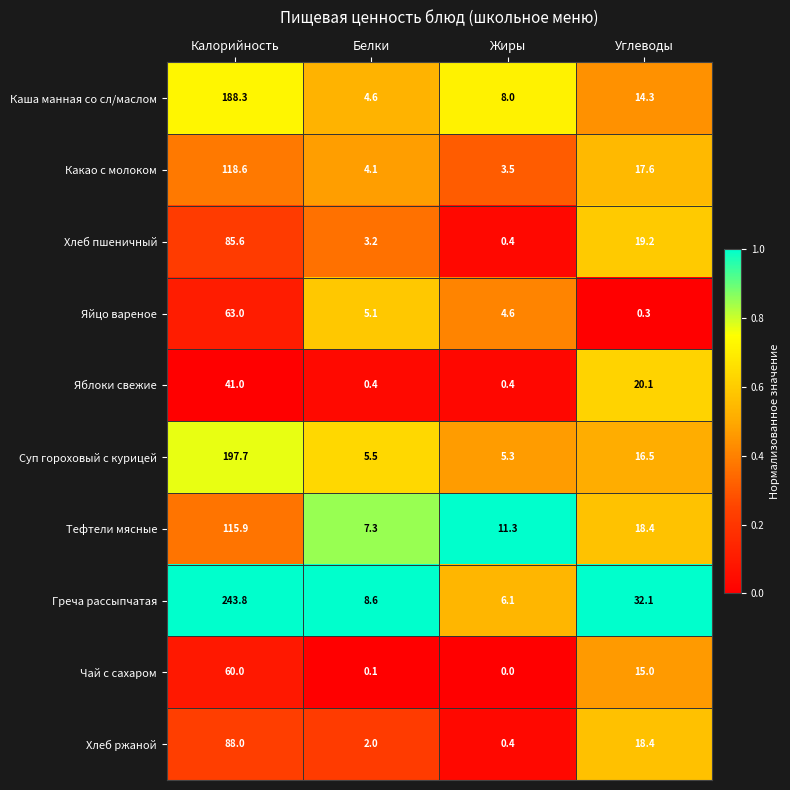

The value of Каша манная со сл/маслом at Углеводы is 21.5. True or false?

False